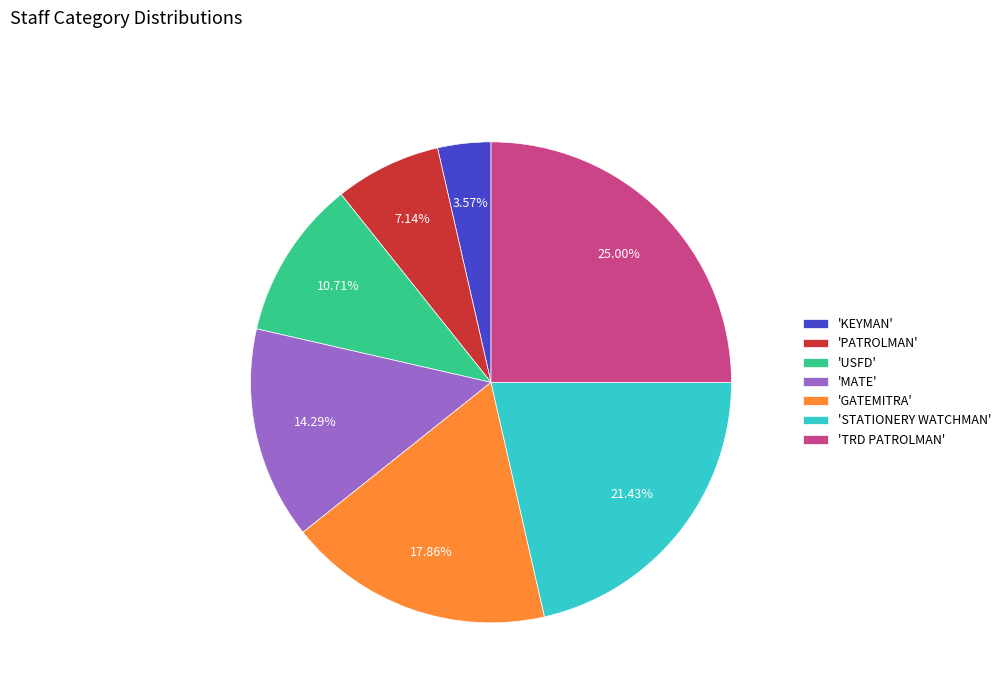

Which slice is the largest?

'TRD PATROLMAN'